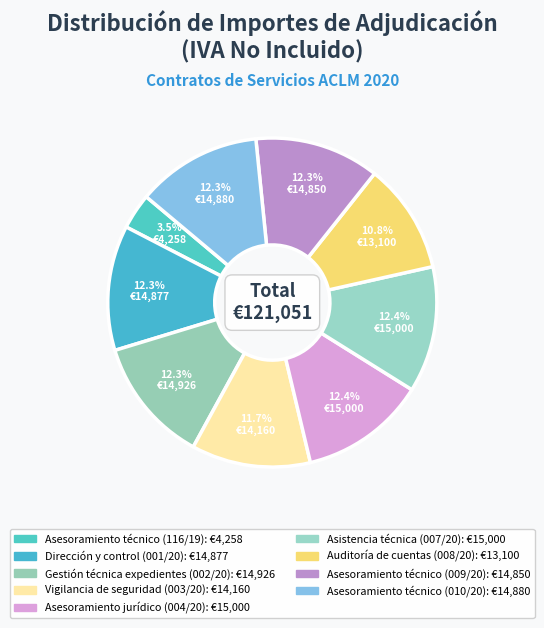

How many segments does this pie chart have?

9